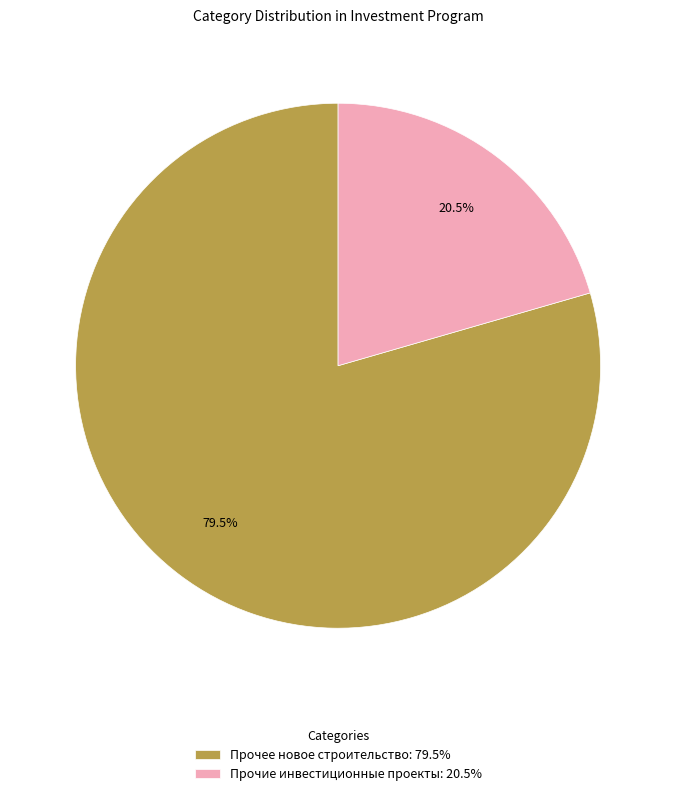

How many segments does this pie chart have?

2